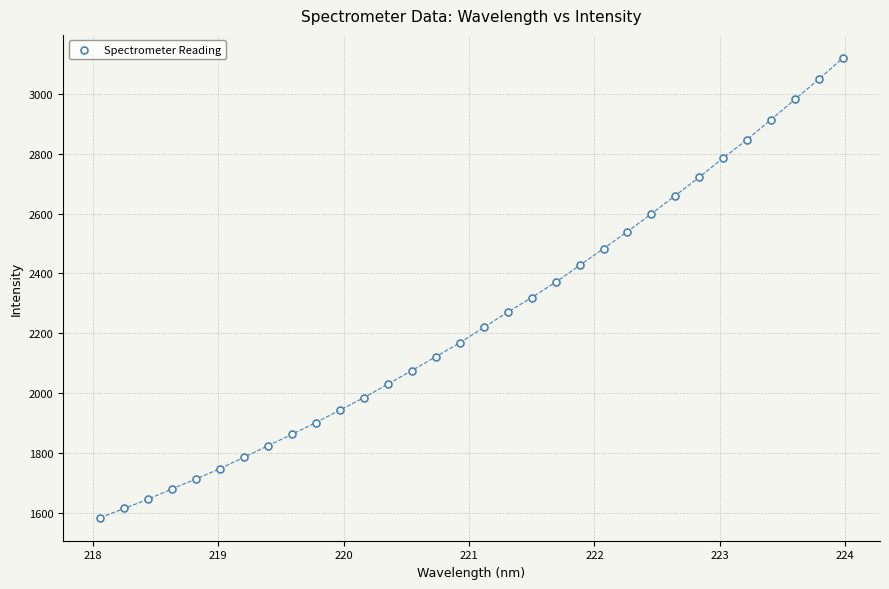

What is the range of Y values (max minus min)?

1534.2